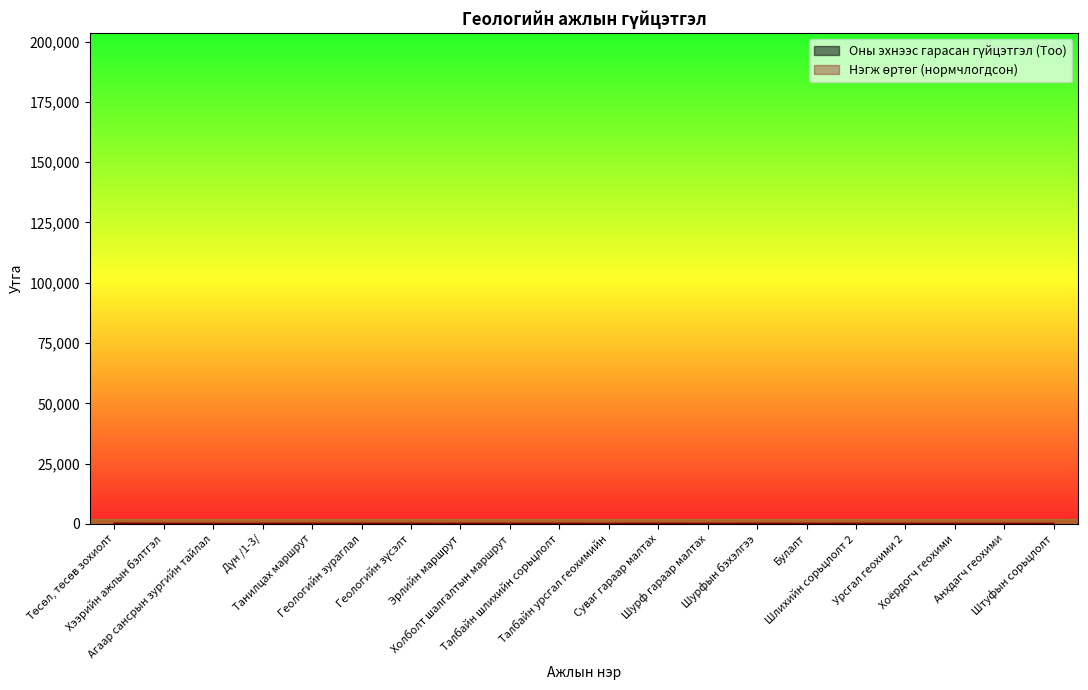

List the labels in order of Нэгж өртөг value, largest first.

Танилцах маршрут, Геологийн зүсэлт, Геологийн зураглал, Шурф гараар малтах, Эрлийн маршрут, Холболт шалгалтын маршрут, Шурфын бэхэлгээ, Суваг гараар малтах, Төсөл, төсөв зохиолт, Талбайн шлихийн сорьцлолт, Шлихийн сорьцлолт 2, Штуфын сорьцлолт, Хээрийн ажлын бэлтгэл, Талбайн урсгал геохимийн, Урсгал геохими 2, Анхдагч геохими, Хоёрдогч геохими, Булалт, Агаар сансрын зургийн тайлал, Дүн /1-3/